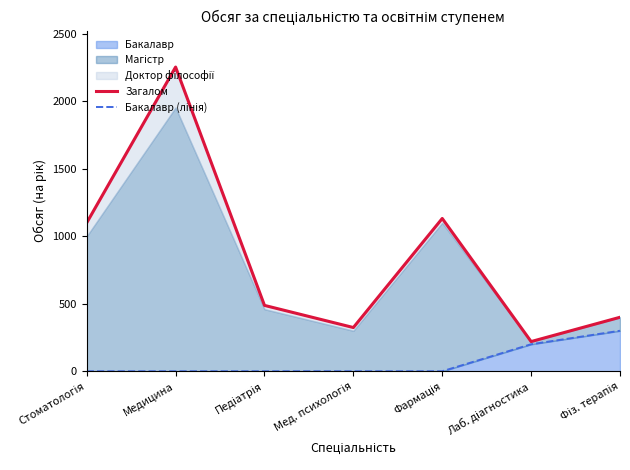

Is it true that Бакалавр equals 100 at Медицина?

False